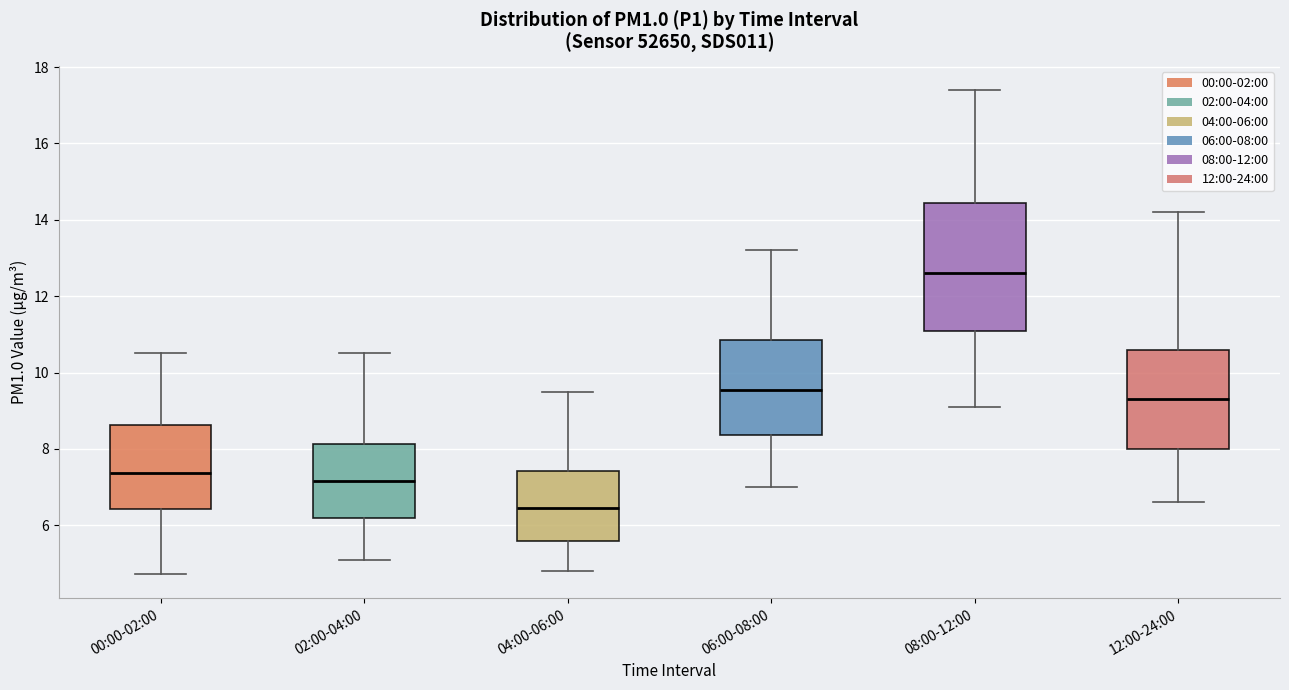

Where is the upper edge of the box for 12:00-24:00 on the y-axis? The values are not printed on the chart, so give them approximately, as read against the axis.

10.6